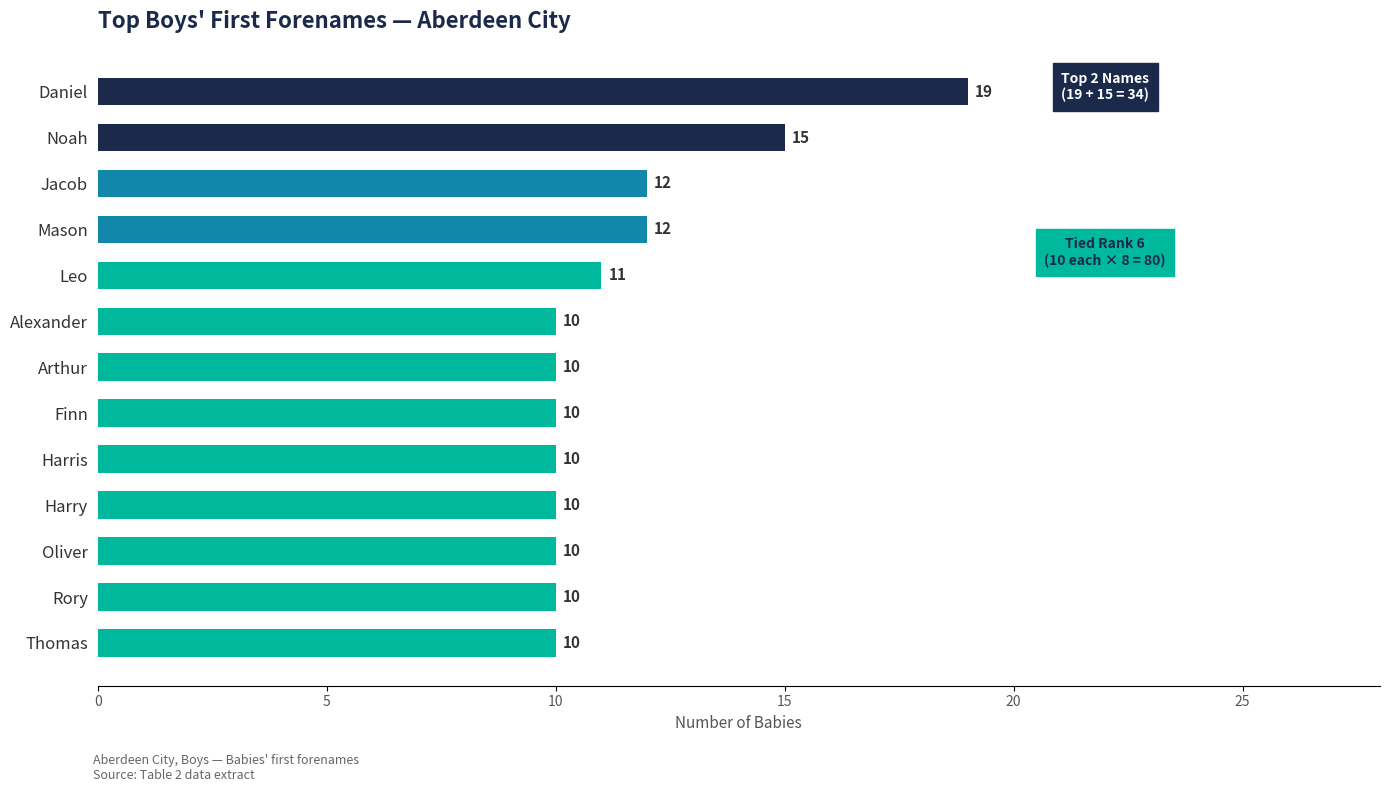

Reading top to bottom, extract all data points from this chart.

19	15	12	12	11	10	10	10	10	10	10	10	10